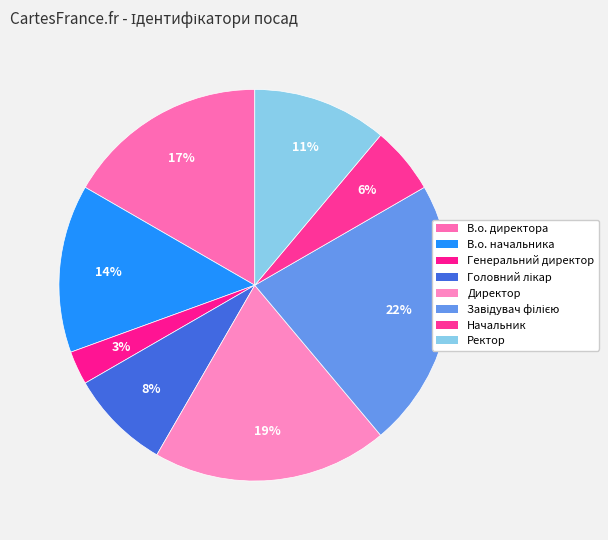

To the nearest percent, what percentage of the pie is В.о. директора?

17%